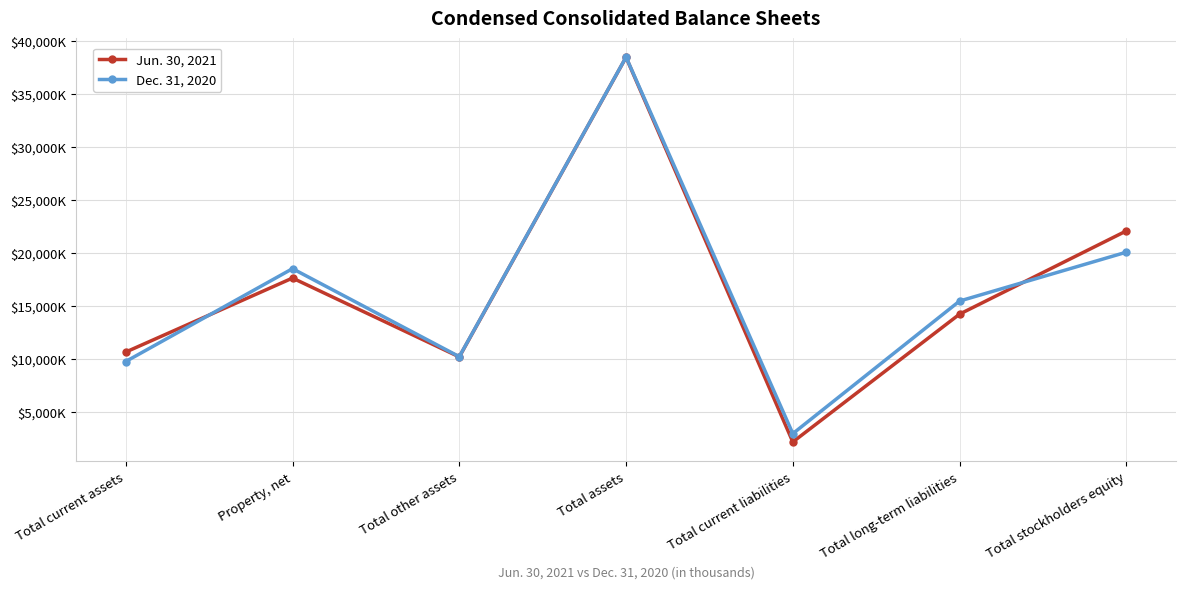

What is the sum of all Jun. 30, 2021 values?

115359